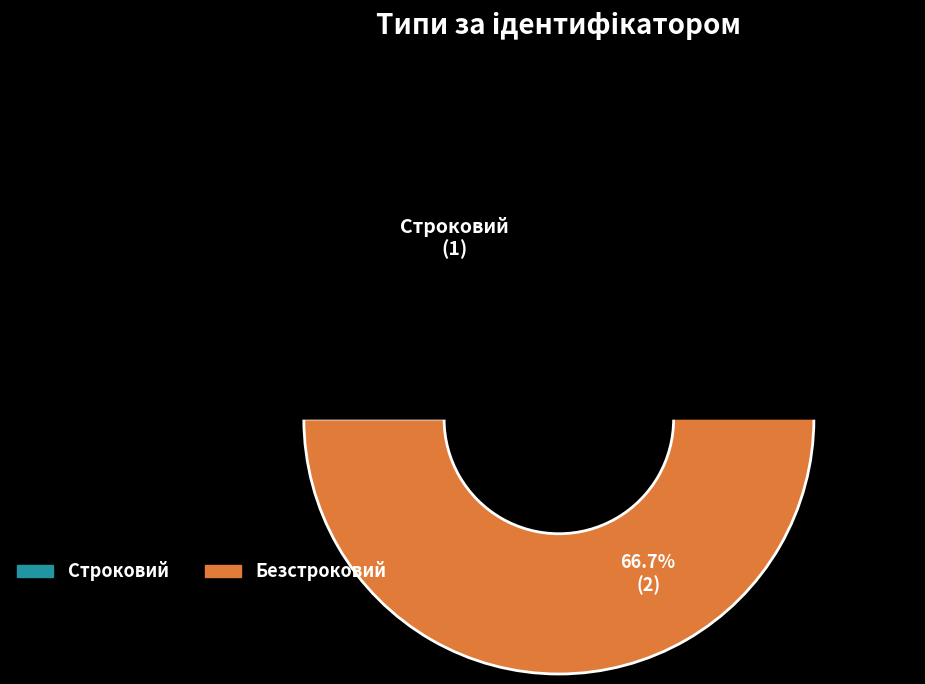

To the nearest percent, what is the combined percentage of Строковий and Безстроковий?

100%